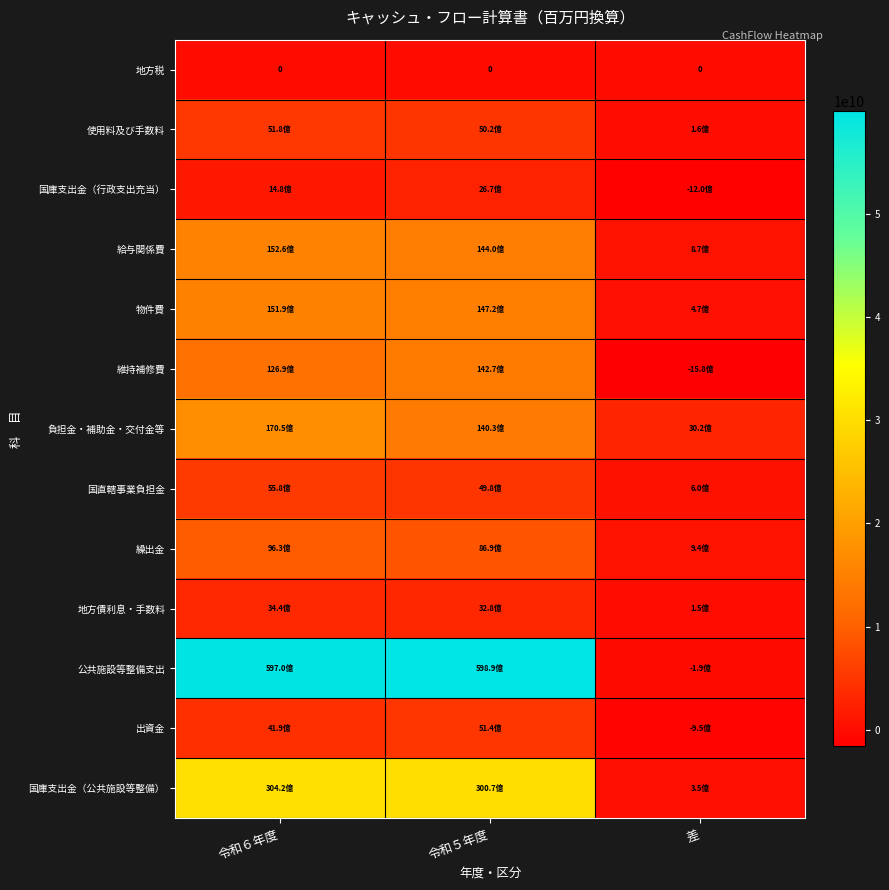

Which series changed the most between 令和６年度 and 令和５年度?

負担金・補助金・交付金等